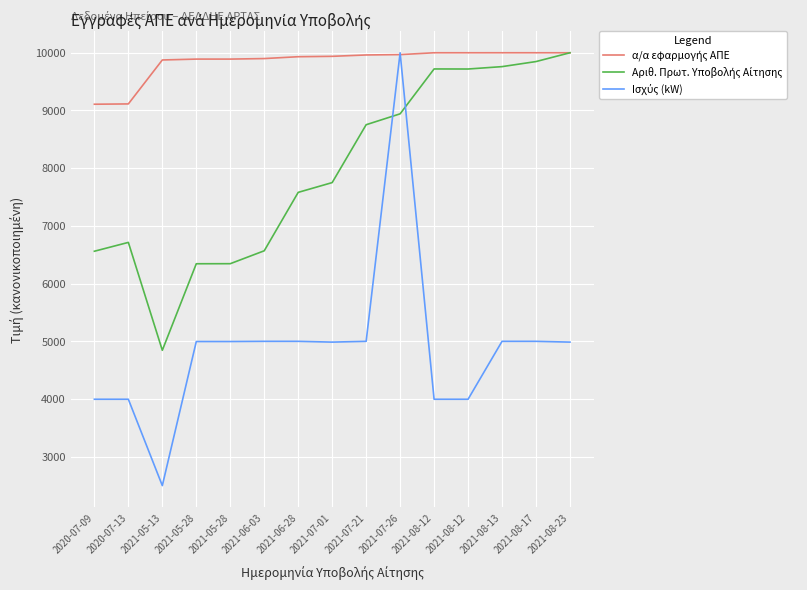

Between 2021-08-13 and 2021-05-13, which is larger?

2021-08-13